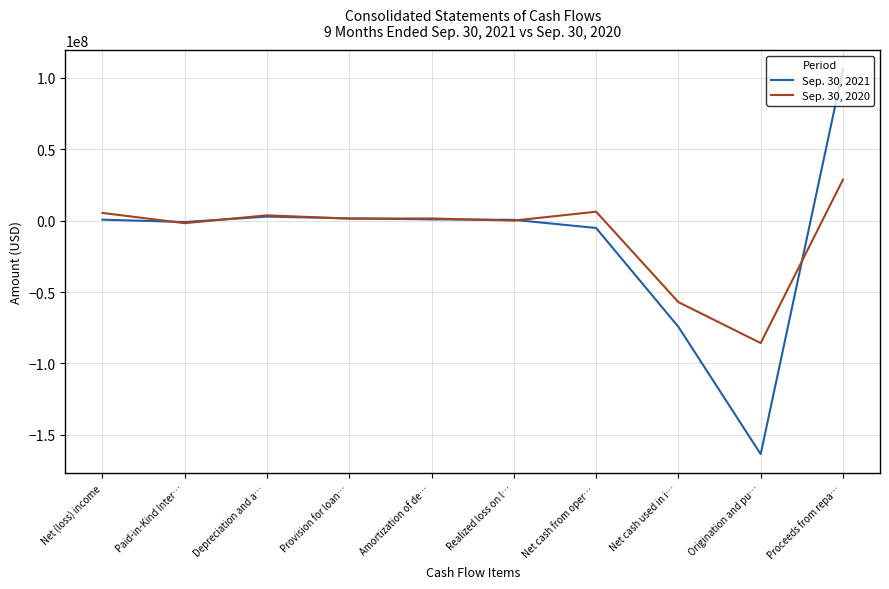

The value of Sep. 30, 2020 at Proceeds from repa… is 28690175. True or false?

True